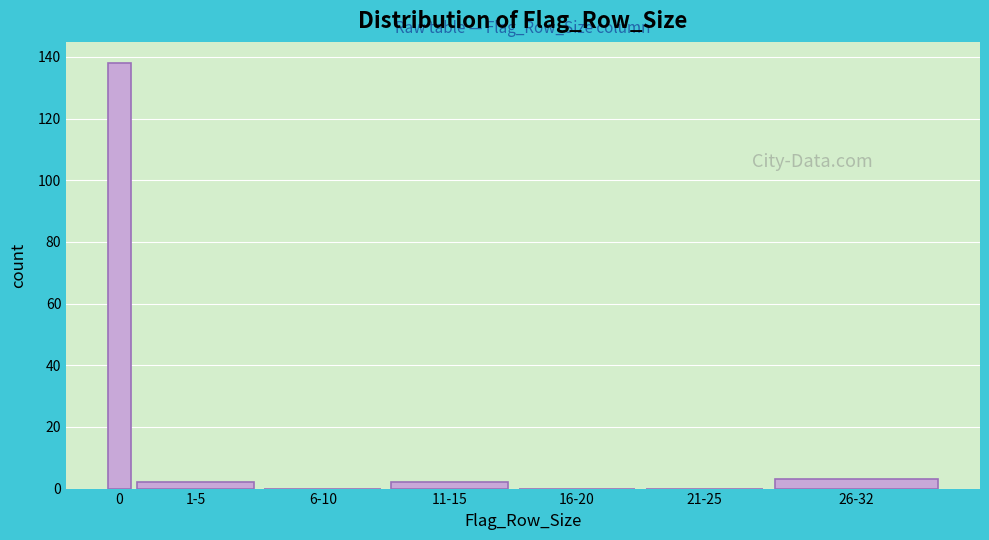

Reading right to left, list all the values displayed in this chart.

26-32=3	21-25=0	16-20=0	11-15=2	6-10=0	1-5=2	0=138